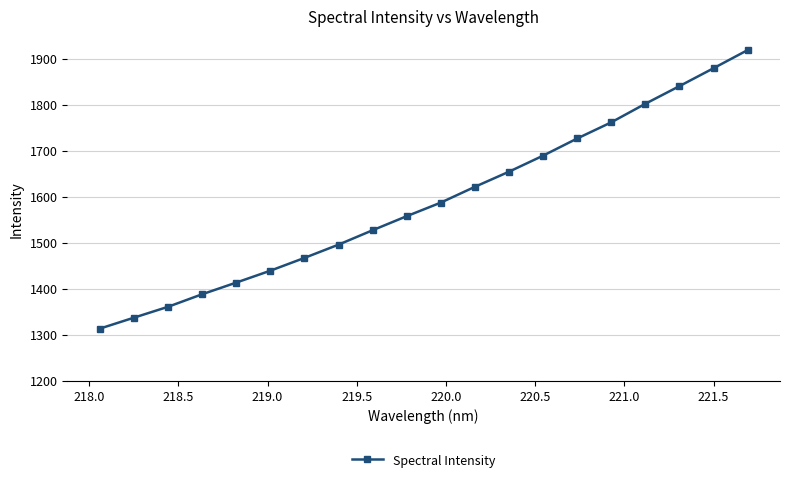

What is the greatest value displayed?

1918.3